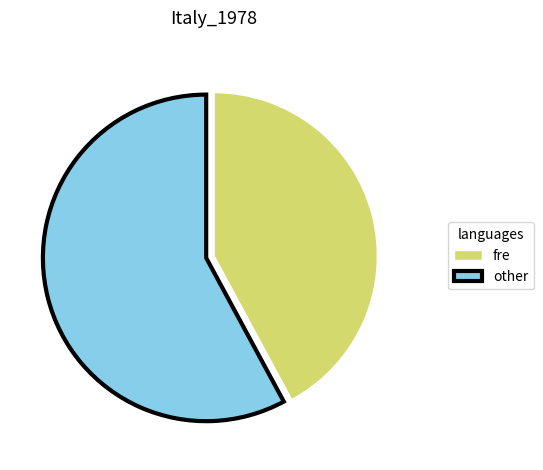

Which category has the biggest portion of the pie?

other